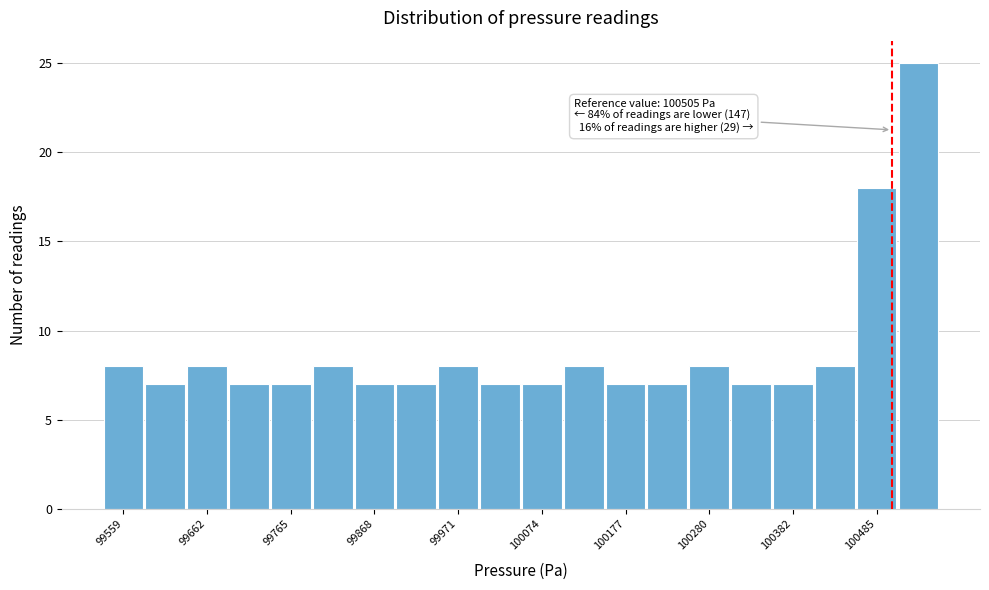

Read against the x-axis, roughly where is the centre of the tallest bar?

100540